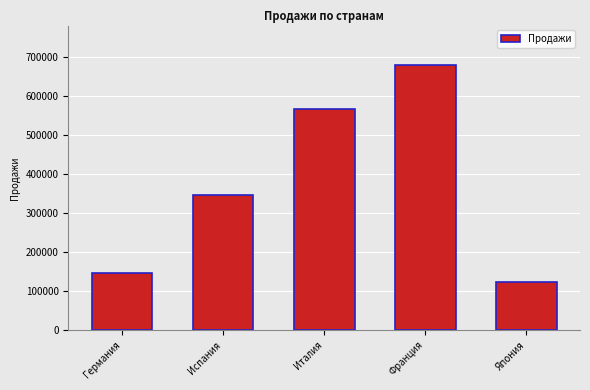

Reading left to right, list all the values displayed in this chart.

145678	345890	567764	678954	123456